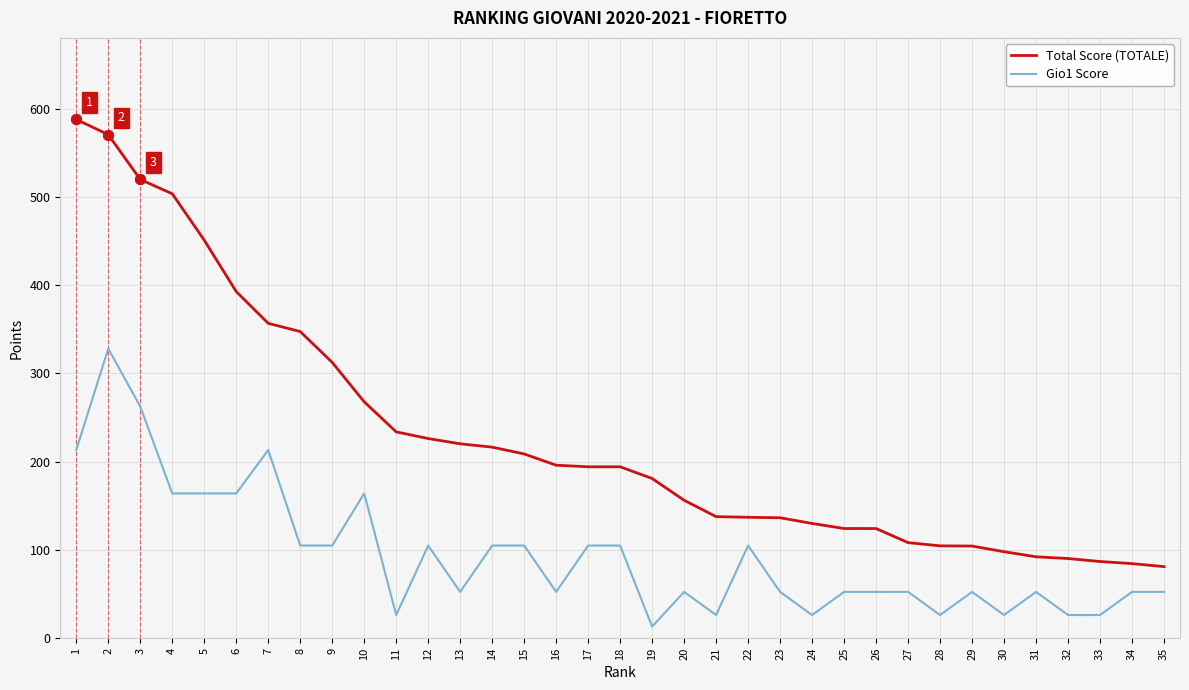

True or false: Gio1 Score has more than 2 points higher than both neighbors.

True